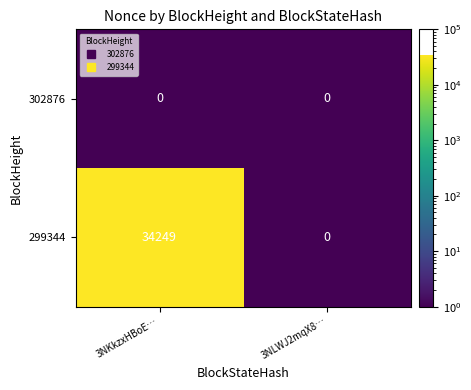

Which series changed the most between 3NKkzxHBoE… and 3NLWJ2mqX8…?

299344